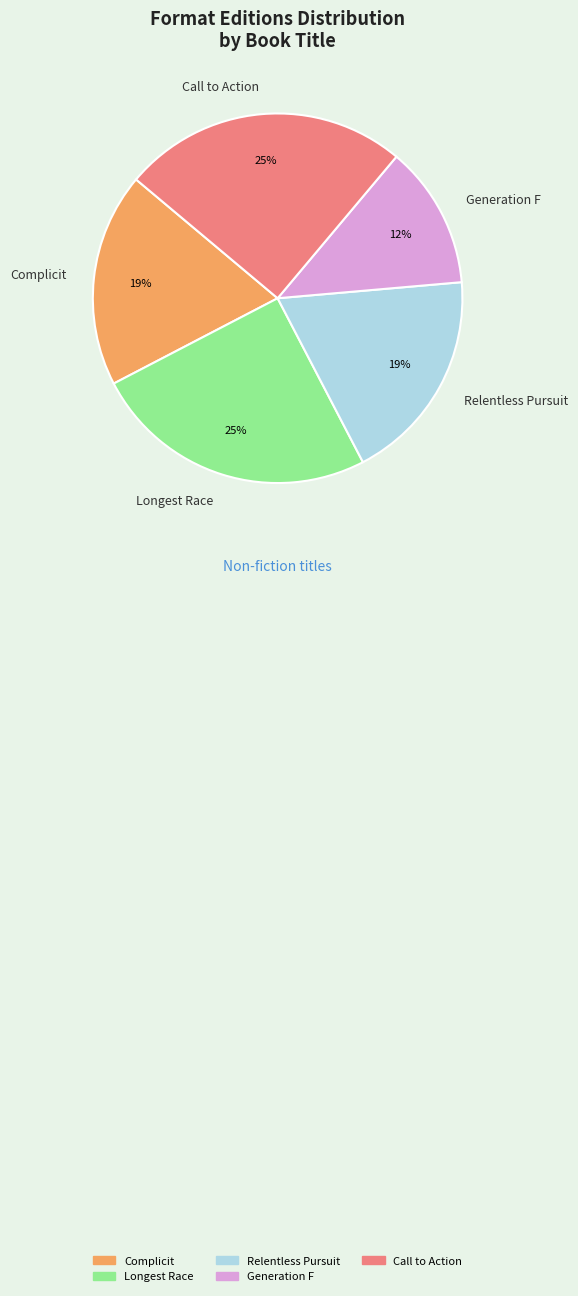

Is there a majority slice in this chart?

No